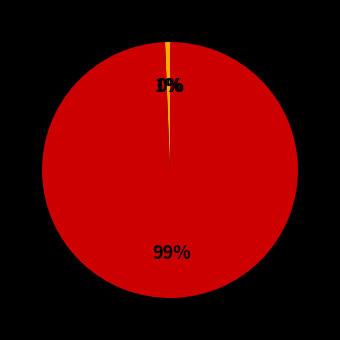

What is the majority slice?

Authorized Common (shares)